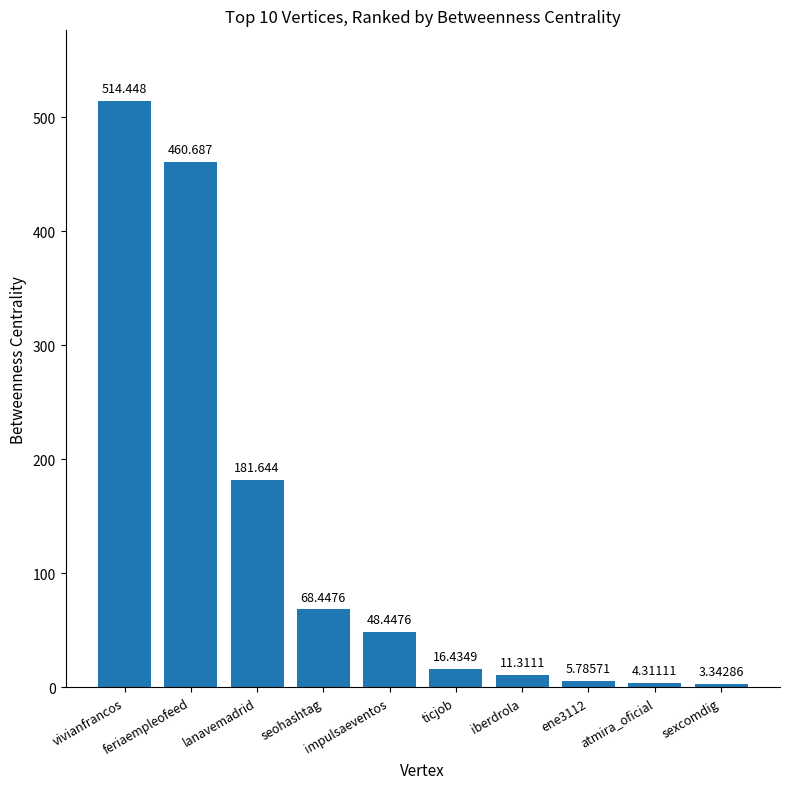

Are the bars horizontal?

No